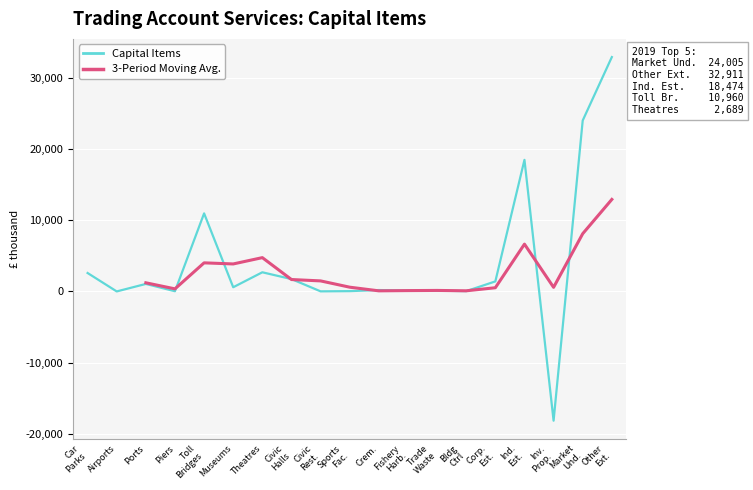

What is the total value across all series at Sports
Fac.?

637.0